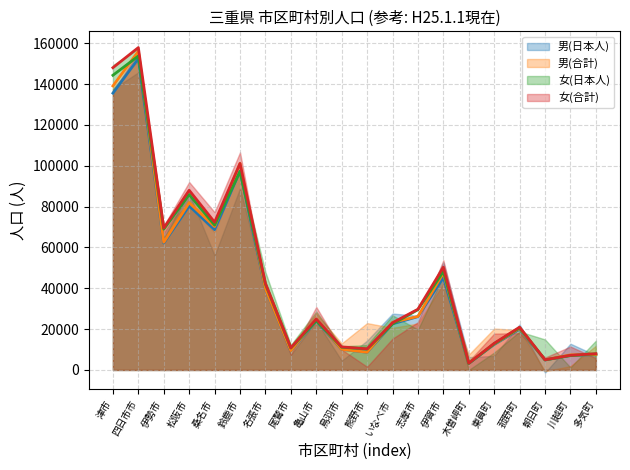

After their last crossing, which series has the higher values: 男(日本人) or 女(合計)?

女(合計)